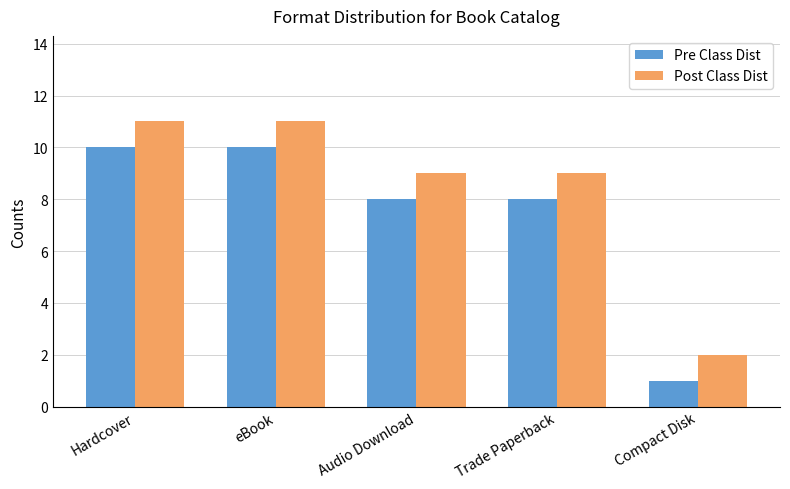

At how many categories does at least one series exceed 6?

4